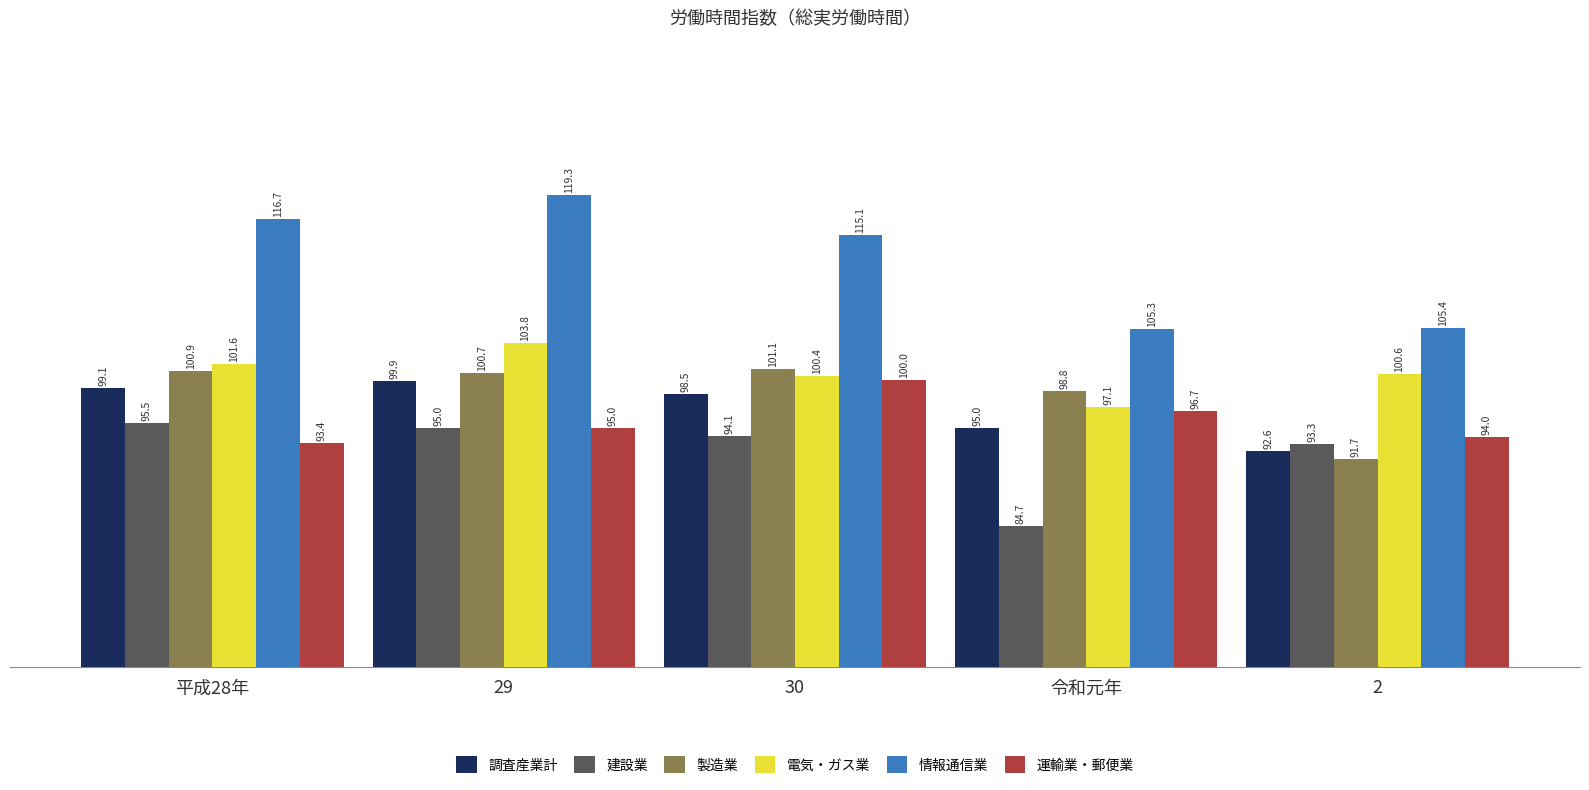

Is the value of 調査産業計 at 令和元年 greater than the value of 運輸業・郵便業 at 令和元年?

No